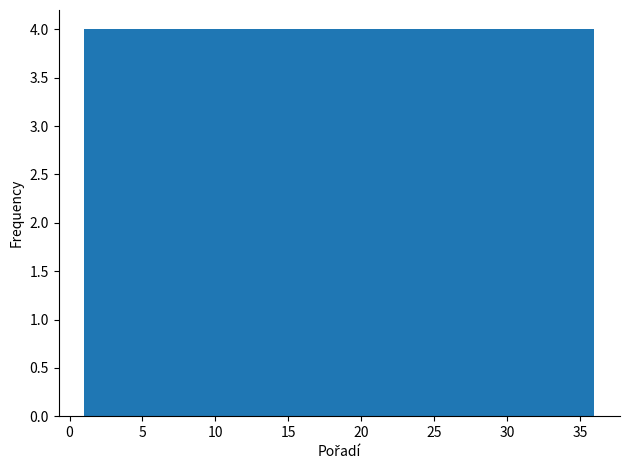

Reading left to right, transcribe this chart: for each bar, give the range it covers on the x-axis and its height. Neither the bar edges nor the heights are printed on the chart, so give them approximately, as read against the axes.

1.0 to 5.0: 4
5.0 to 9.0: 4
9.0 to 12.5: 4
12.5 to 16.5: 4
16.5 to 20.5: 4
20.5 to 24.5: 4
24.5 to 28.0: 4
28.0 to 32.0: 4
32.0 to 36.0: 4